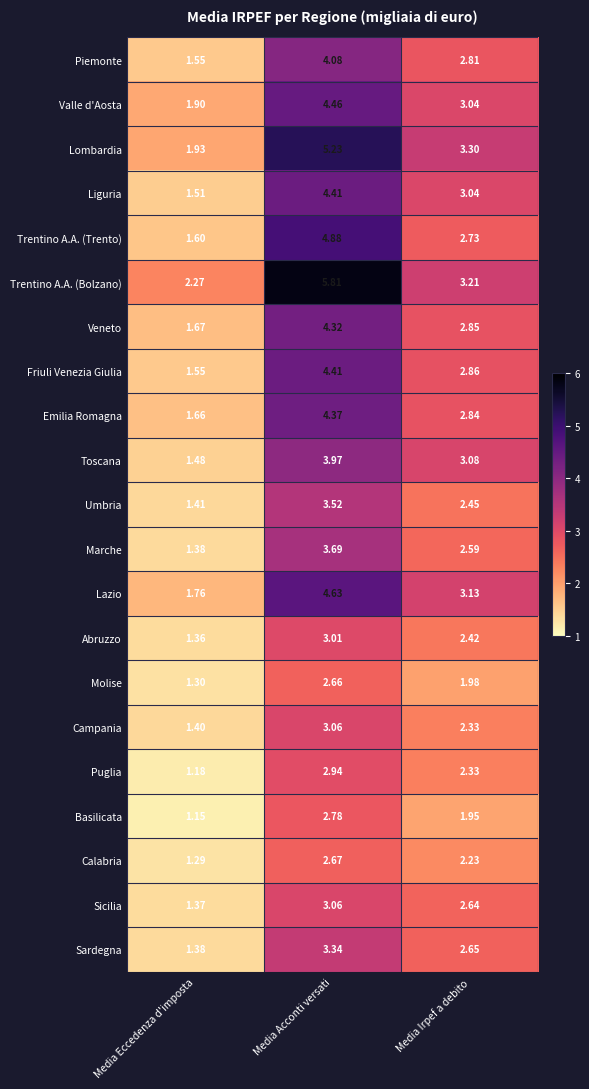

Is the value of Umbria at Media Irpef a debito greater than the value of Sardegna at Media Acconti versati?

No